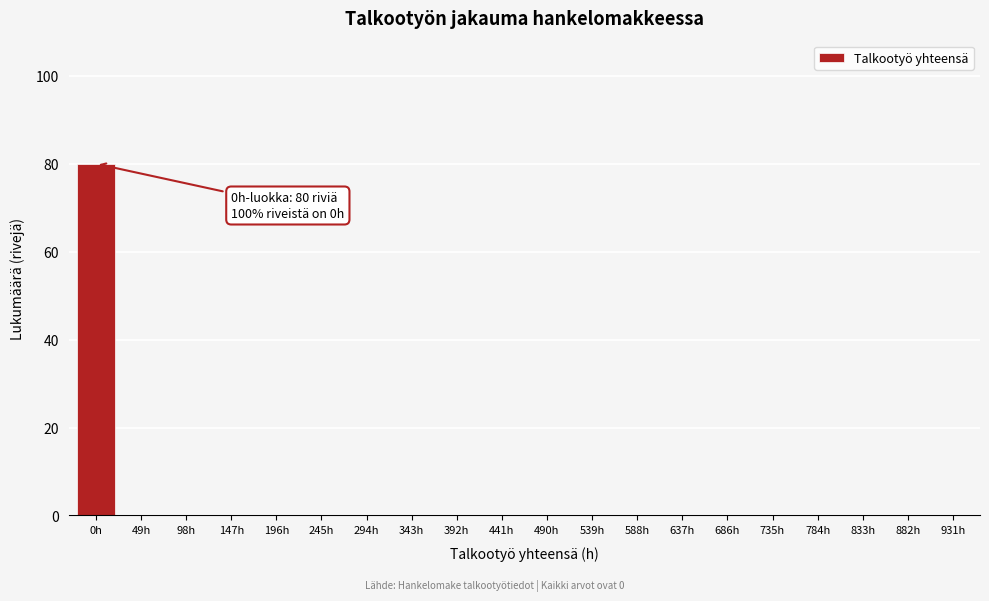

Reading left to right, what are all the values shown in this chart?

0h=80	49h=0	98h=0	147h=0	196h=0	245h=0	294h=0	343h=0	392h=0	441h=0	490h=0	539h=0	588h=0	637h=0	686h=0	735h=0	784h=0	833h=0	882h=0	931h=0